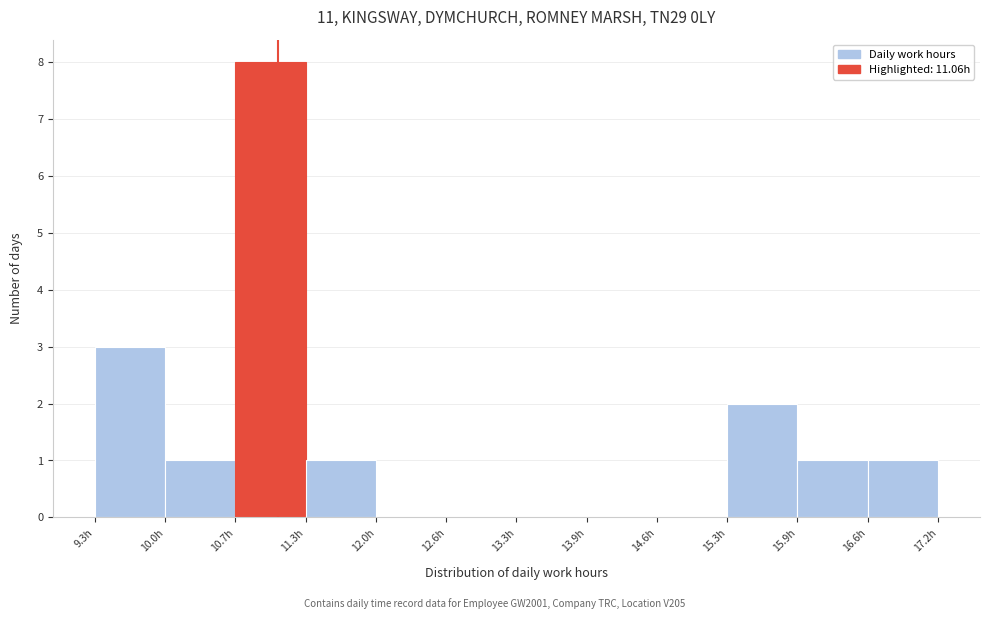

Over which range of the x-axis is the bar tallest?

10.7 to 11.3